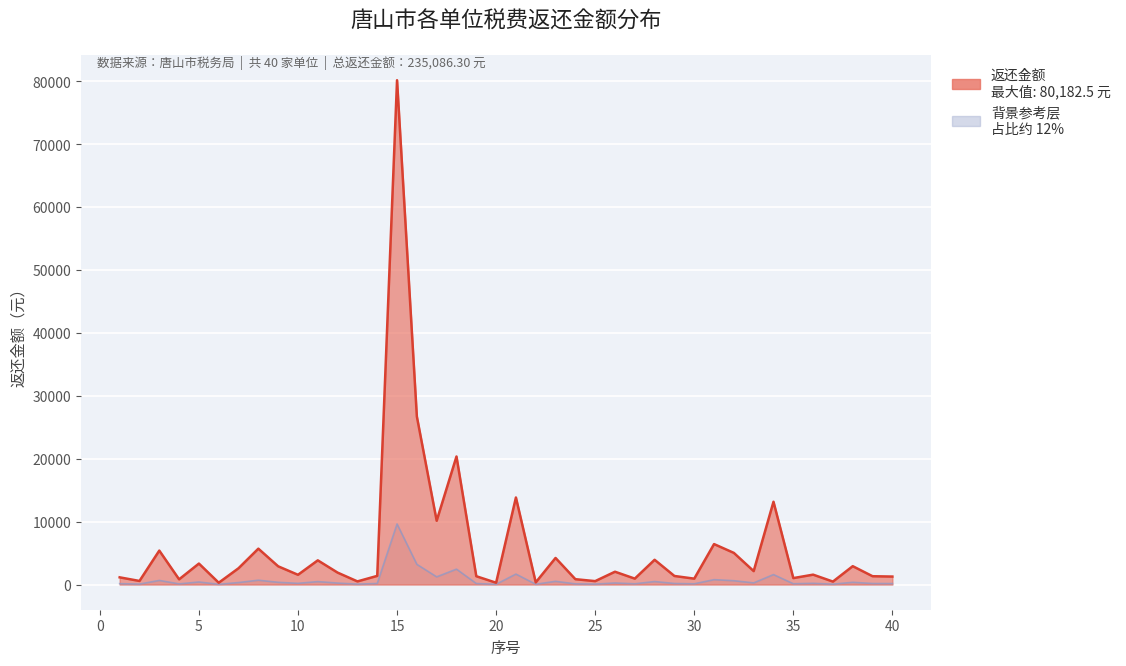

How many data points are less than 226?

20